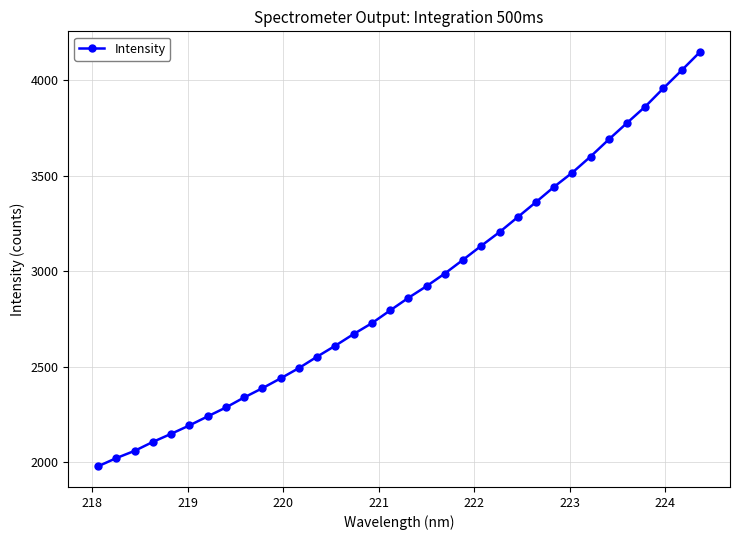

What is the sum of all values?

98914.8